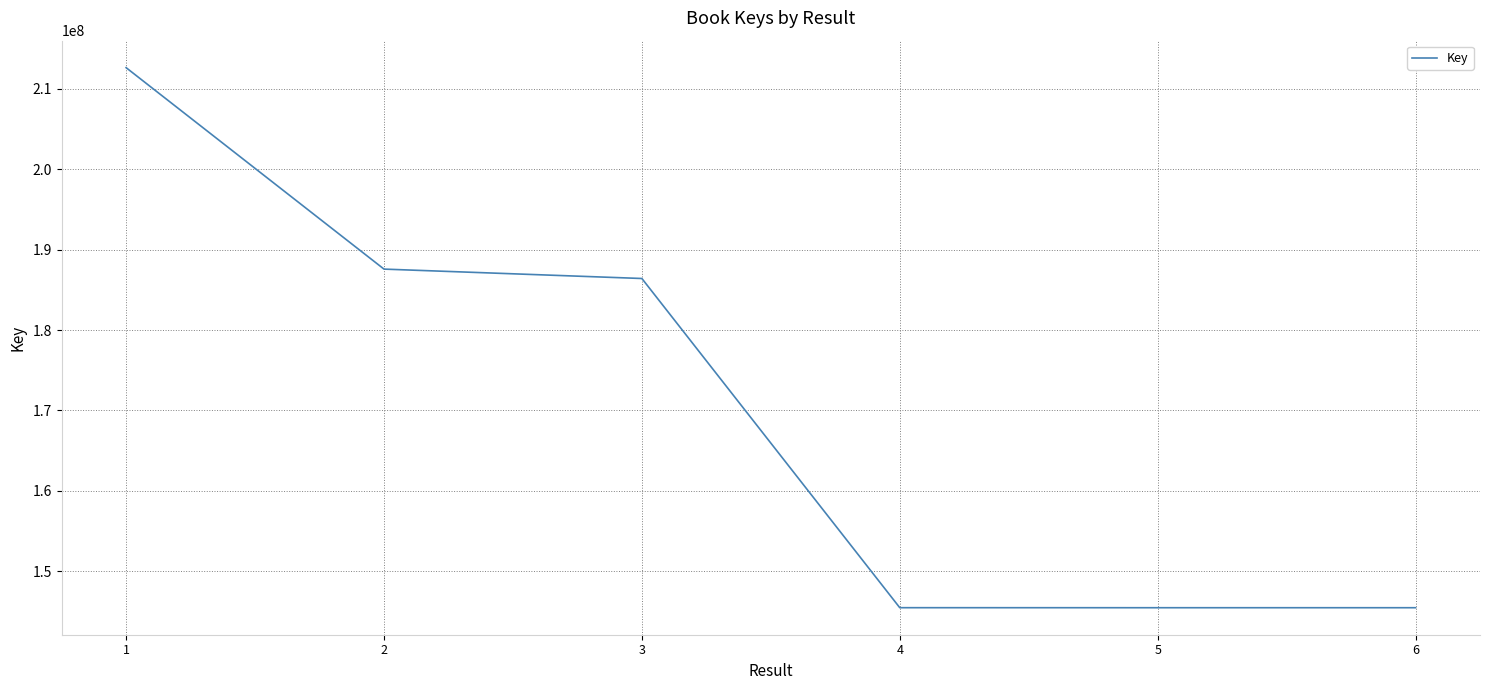

What is the difference between the values at 6 and 4?

3140